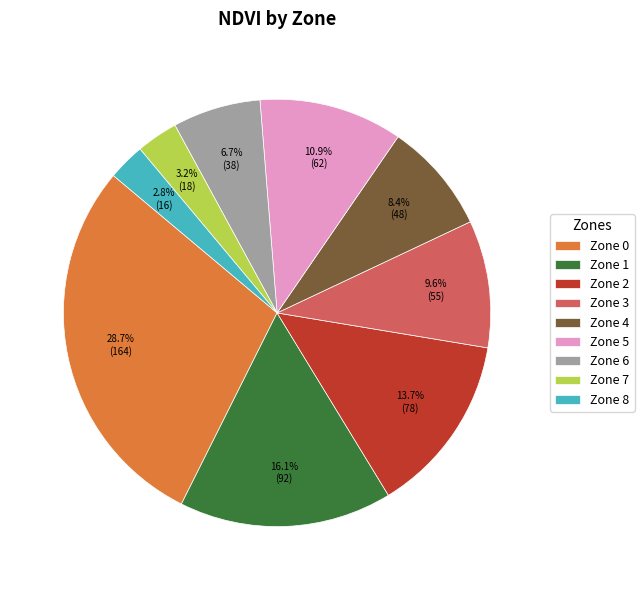

Is it true that Zone 8 is 3% of the pie?

True